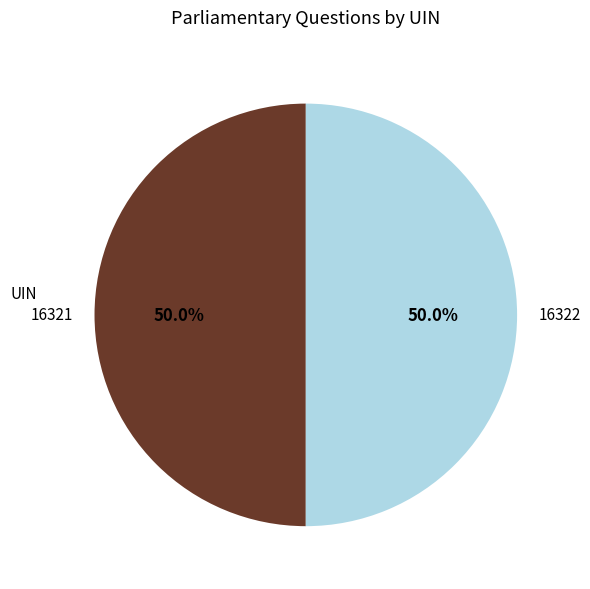

True or false: 16322 accounts for 50% of the total.

True